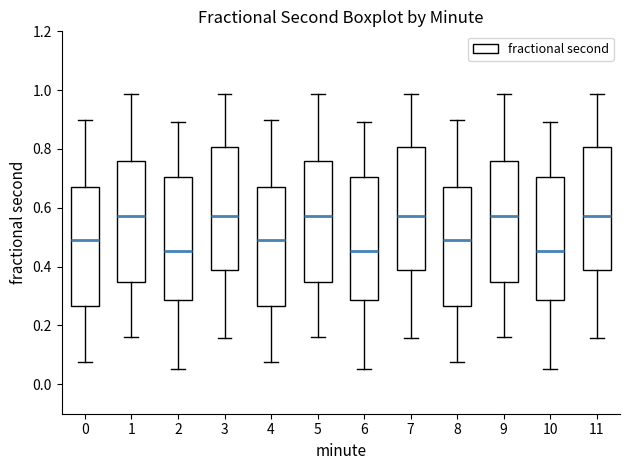

Where does the median line of the box at x = 9 sit on the y-axis? The values are not printed on the chart, so give them approximately, as read against the axis.

0.58